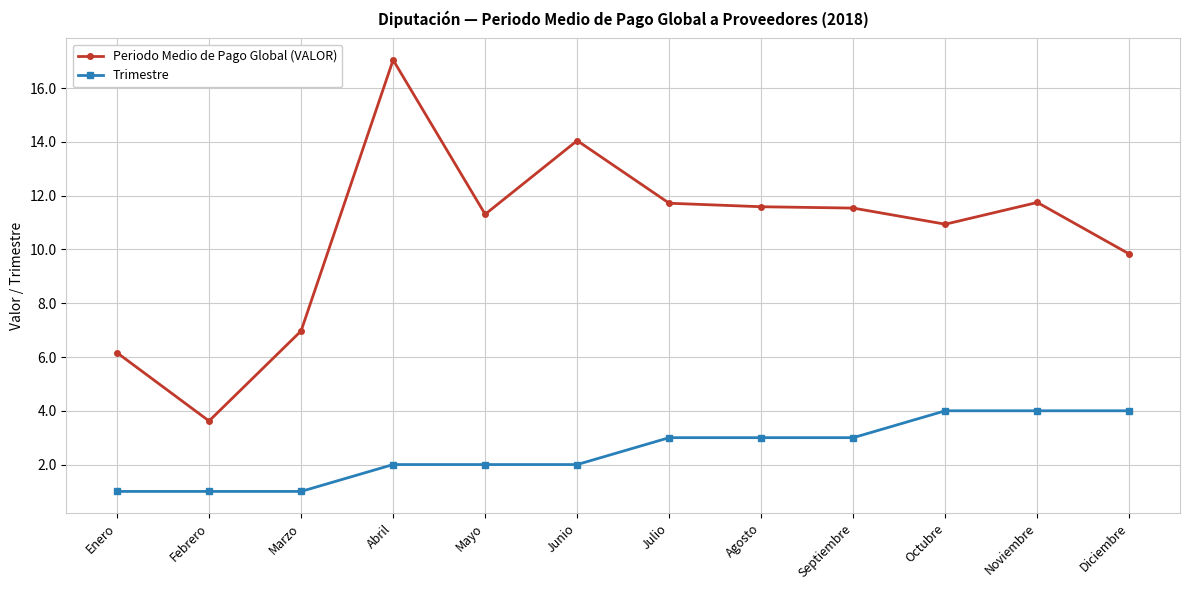

Rank the series by their maximum value, from lowest to highest.

Trimestre, Periodo Medio de Pago Global (VALOR)